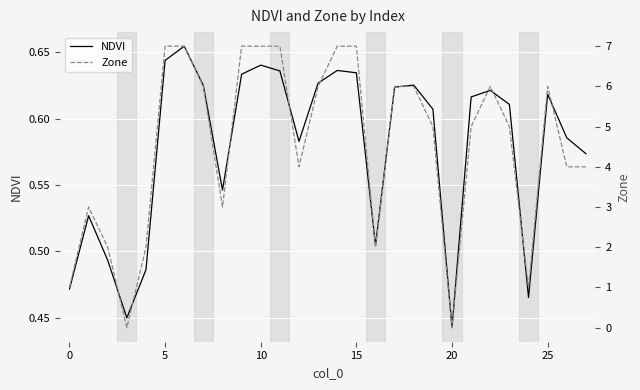

What is the label of the 11th point from the left?

10